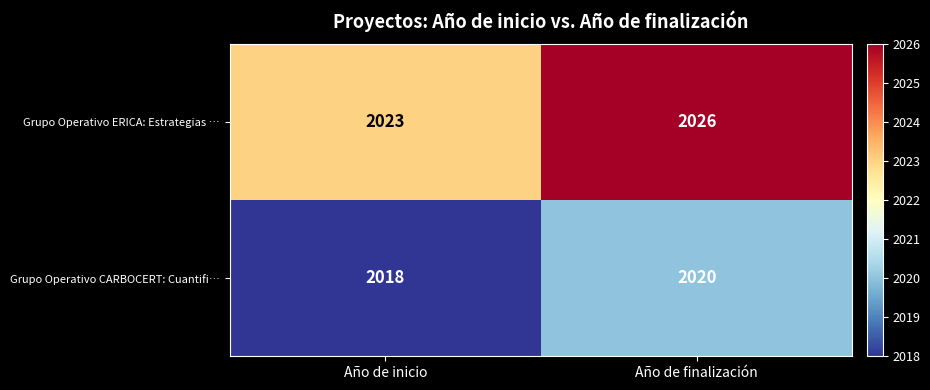

True or false: Grupo Operativo CARBOCERT: Cuantifi… has a value of 2018 at Año de inicio.

True